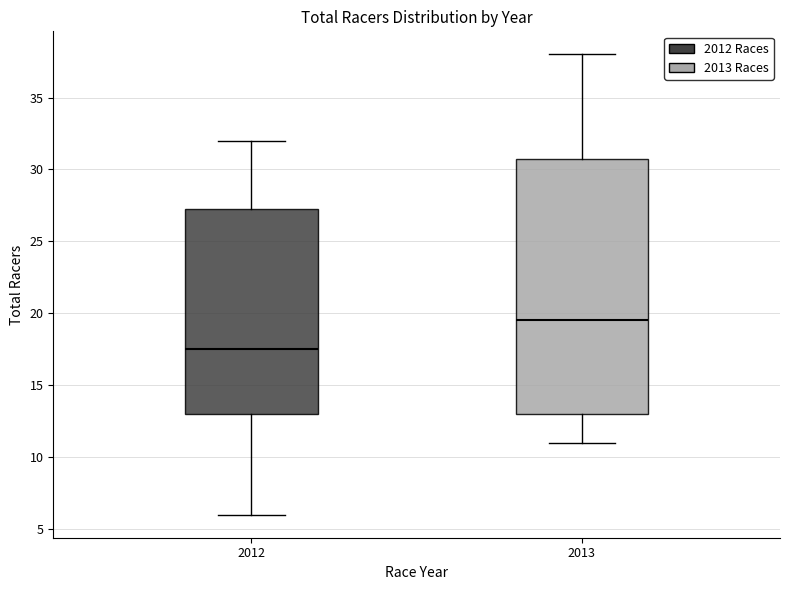

Which box is the tallest, from its lower edge to its upper edge?

2013